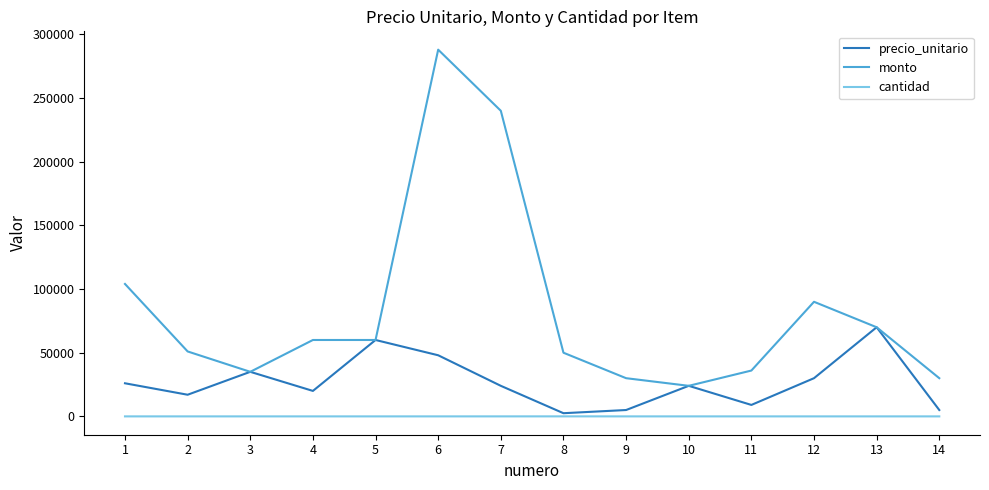

Which series has the largest range (max minus min)?

monto